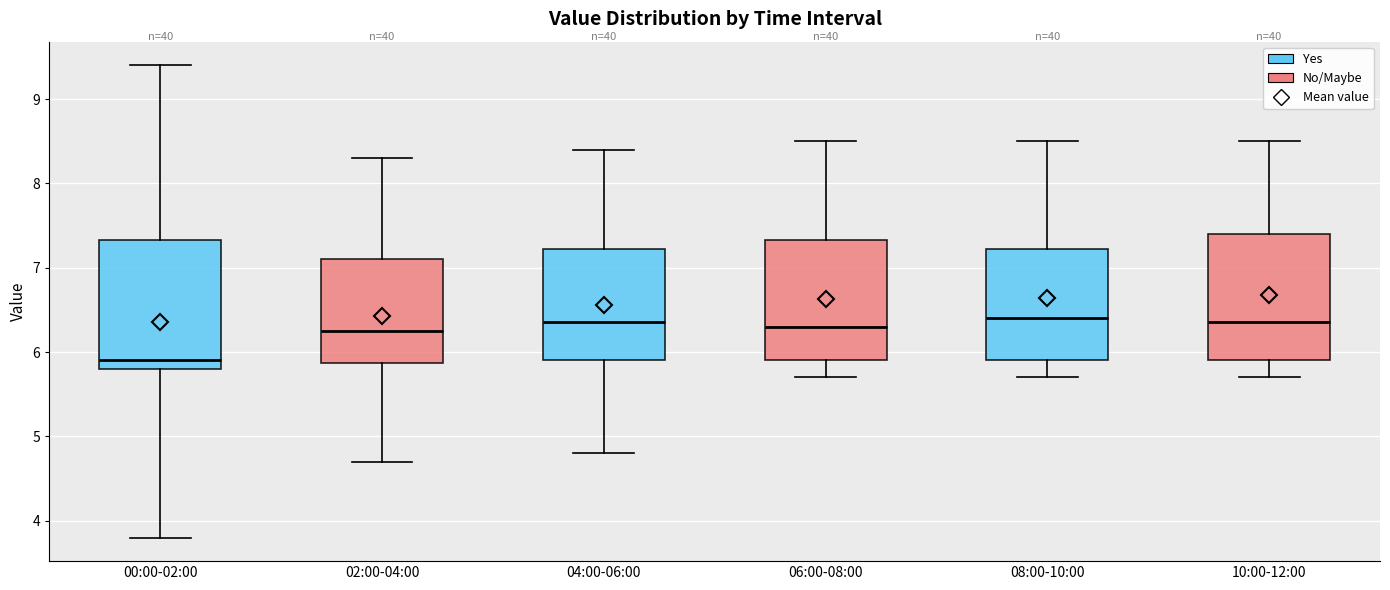

Reading left to right, transcribe this box plot: for each box, give where its median line is, the range the box spans, and where its two whiskers end, as read against the y-axis. The values are not printed on the chart, so give them approximately, as read against the axis.

00:00-02:00: median 5.9, box 5.8 to 7.3, whiskers 3.8 to 9.4
02:00-04:00: median 6.3, box 5.9 to 7.1, whiskers 4.7 to 8.3
04:00-06:00: median 6.4, box 5.9 to 7.2, whiskers 4.8 to 8.4
06:00-08:00: median 6.3, box 5.9 to 7.3, whiskers 5.7 to 8.5
08:00-10:00: median 6.4, box 5.9 to 7.2, whiskers 5.7 to 8.5
10:00-12:00: median 6.4, box 5.9 to 7.4, whiskers 5.7 to 8.5